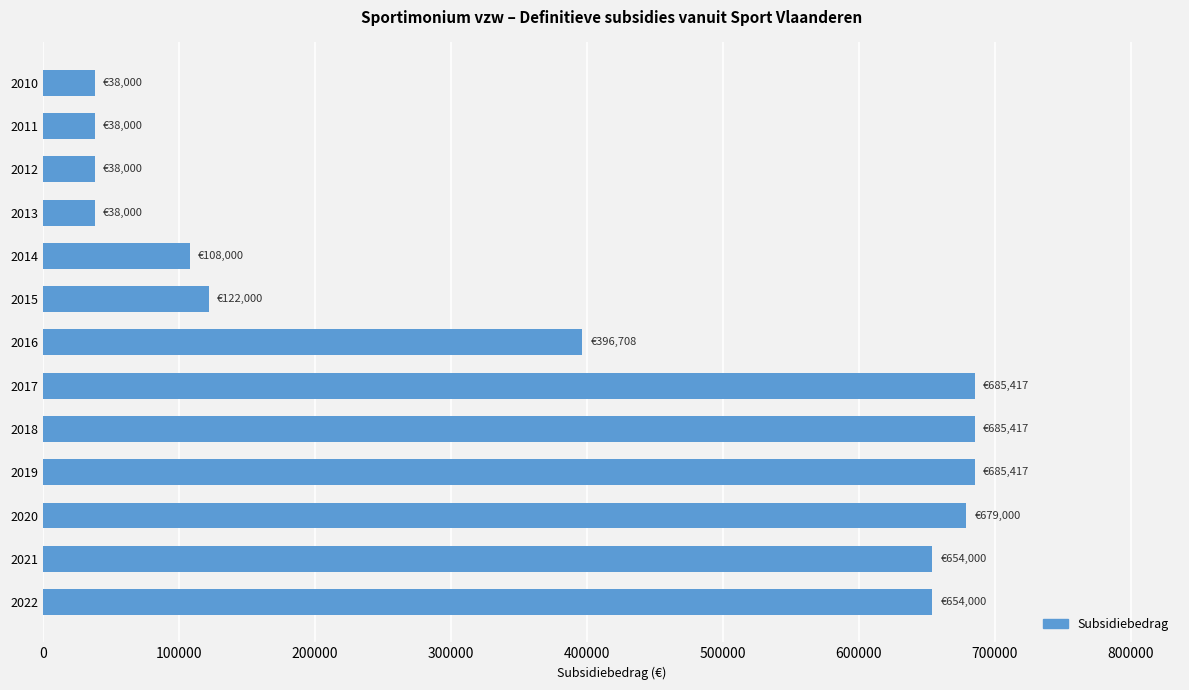

What is the minimum value shown in the chart?

38000.0